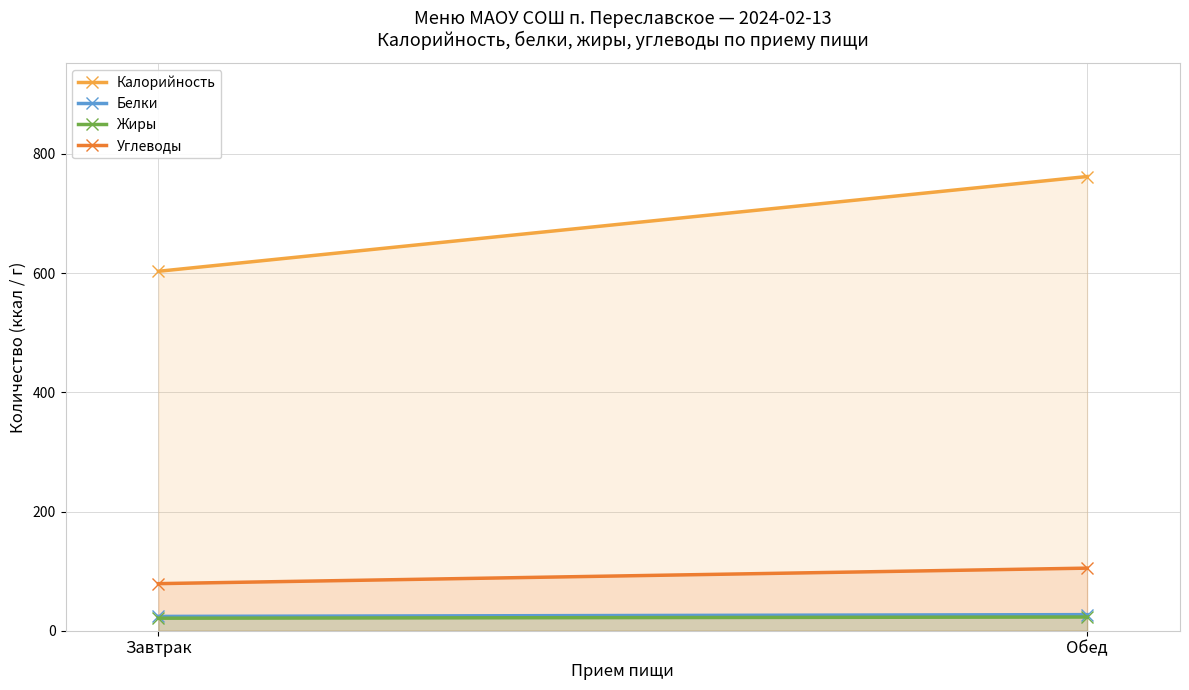

What is the approximate value of Калорийность at Обед?

762